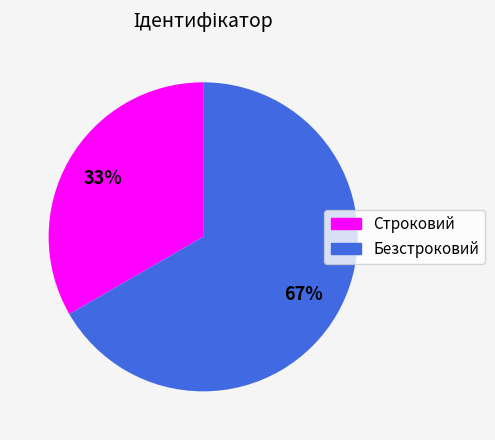

What is the smallest slice in the pie chart?

Строковий